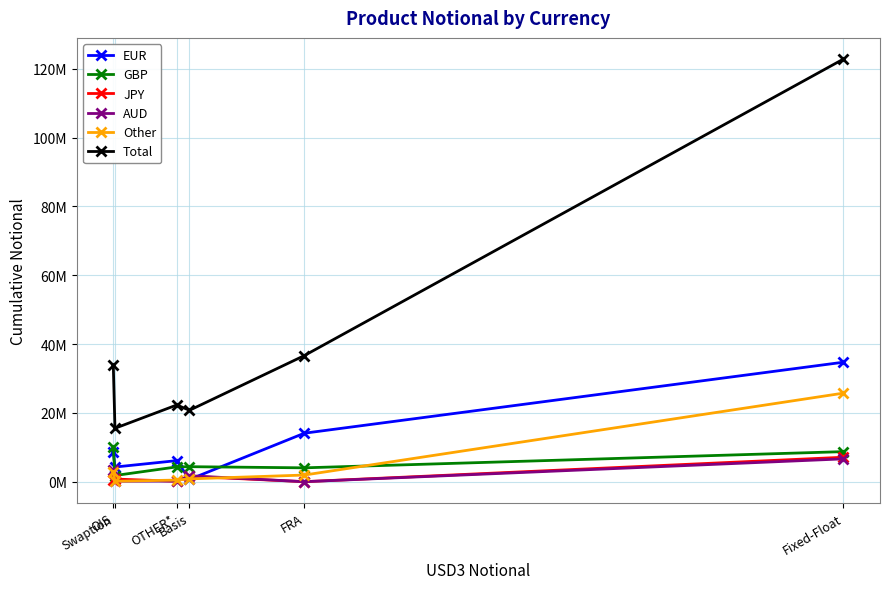

Does the chart display data point markers on the line(s)?

Yes